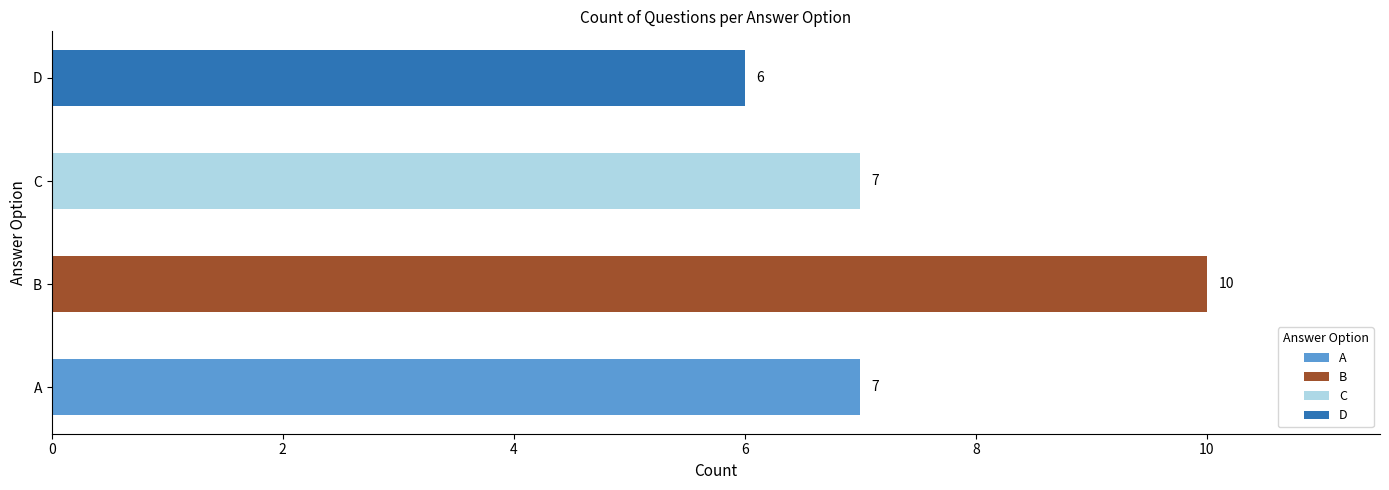

The chart shows a value of 7 at C. True or false?

True